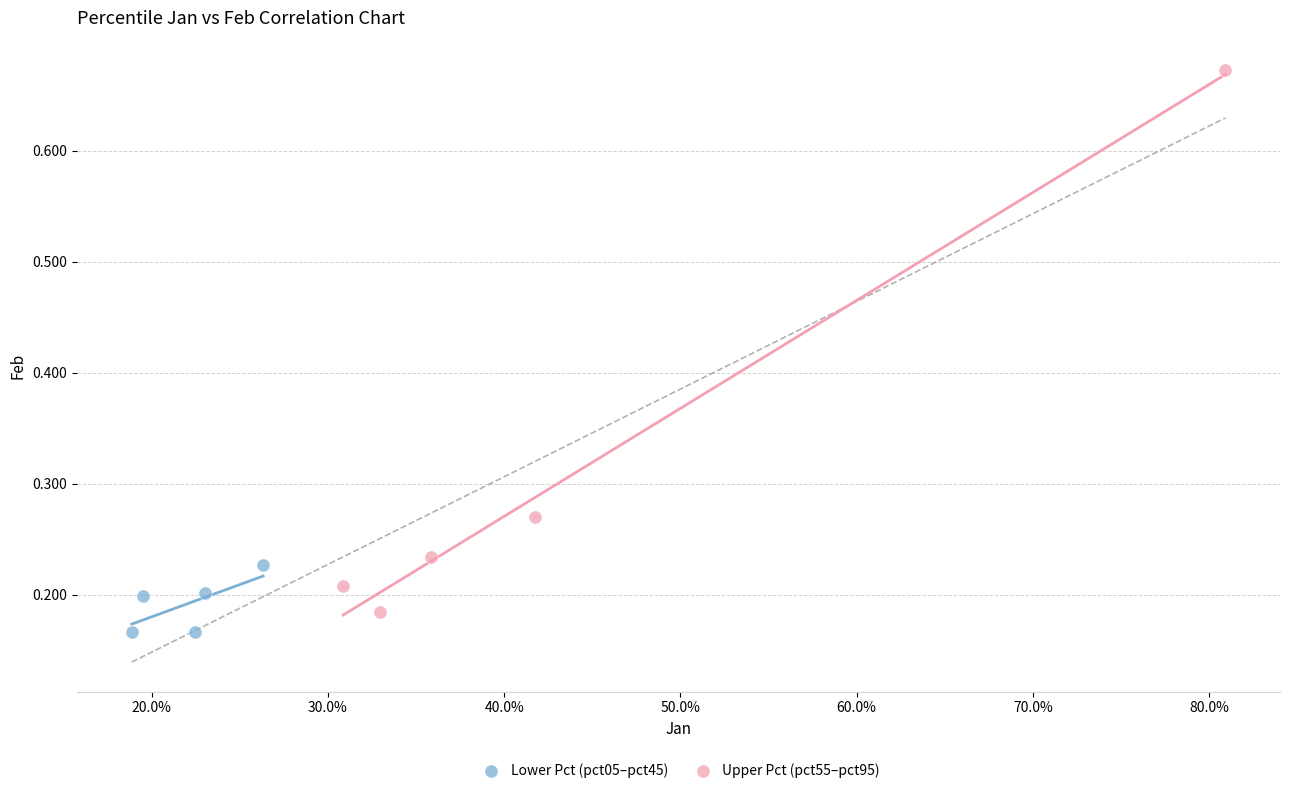

Which series reaches the maximum Y coordinate?

Upper Pct (pct55–pct95)